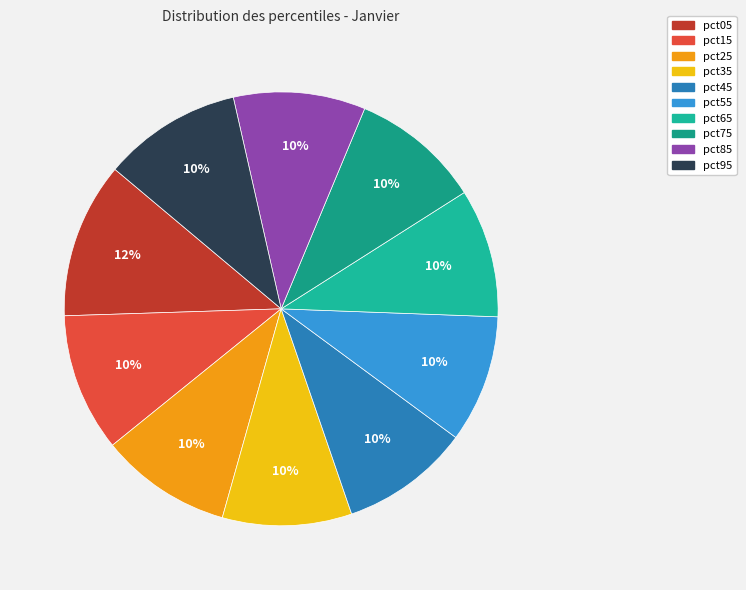

Count the number of slices in the pie.

10